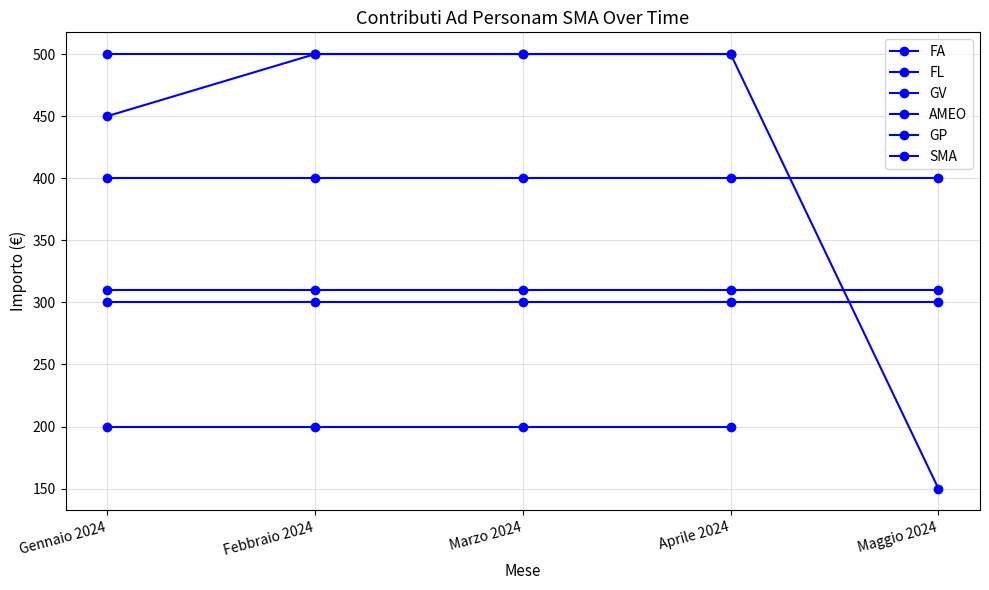

List the series in order of their peak value, lowest first.

GP, AMEO, FL, FA, GV, SMA